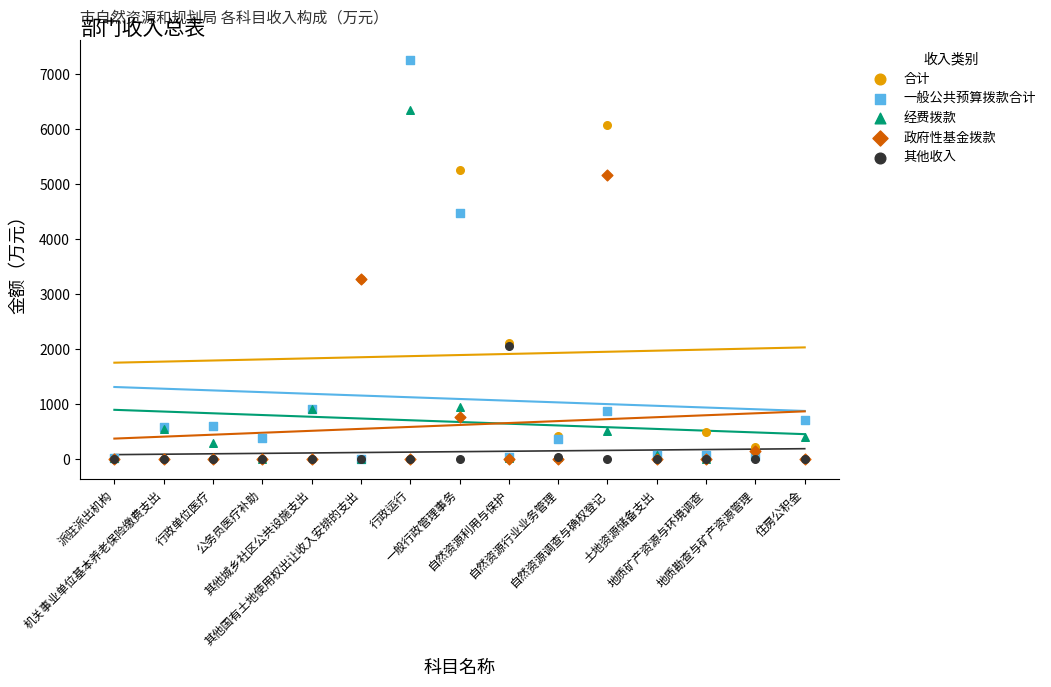

What are all the series names shown in the legend?

合计, 一般公共预算拨款合计, 经费拨款, 政府性基金拨款, 其他收入